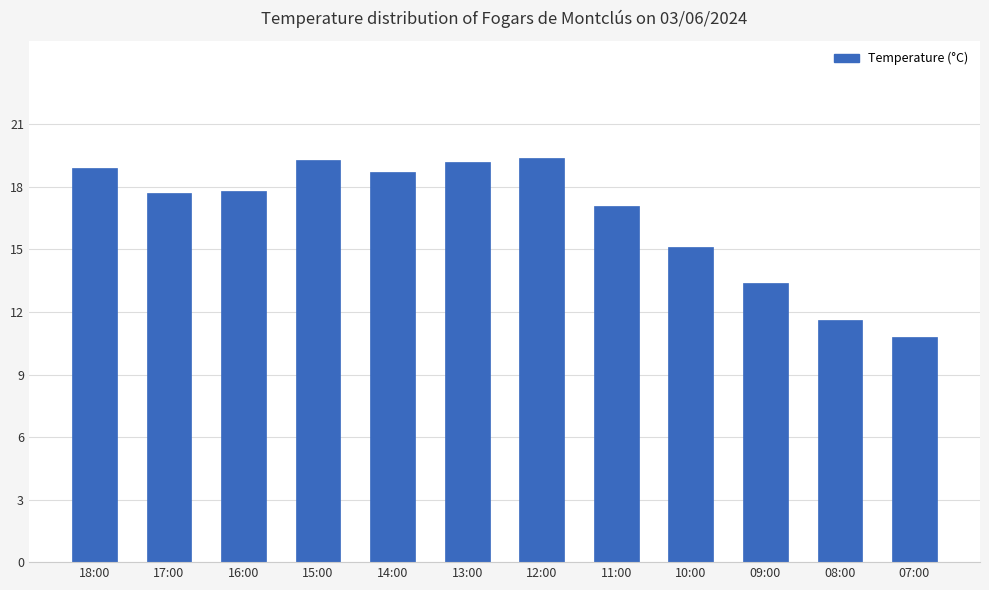

Approximately how many times larger is the value at 16:00 compared to 10:00?

1.2